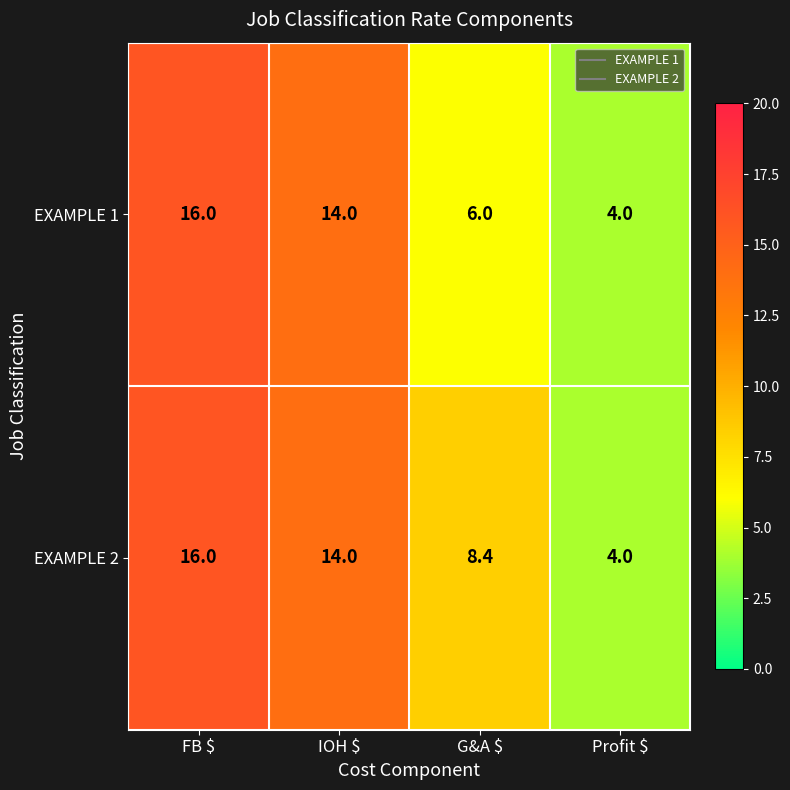

True or false: EXAMPLE 2 has a value of 18.6 at IOH $.

False